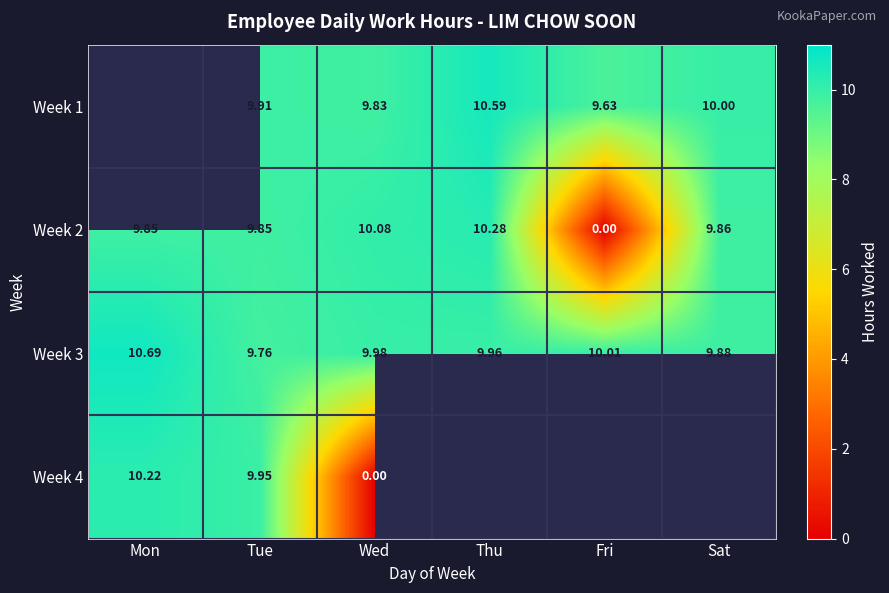

What is the sum of the Week 2 values at Mon and Wed?

19.9